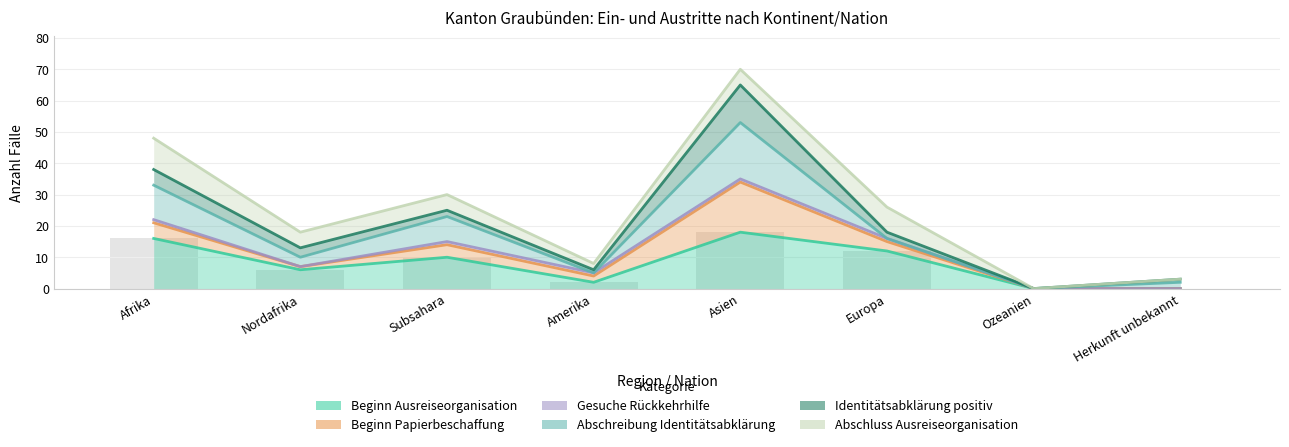

Between Afrika and Subsahara, which is larger?

Afrika